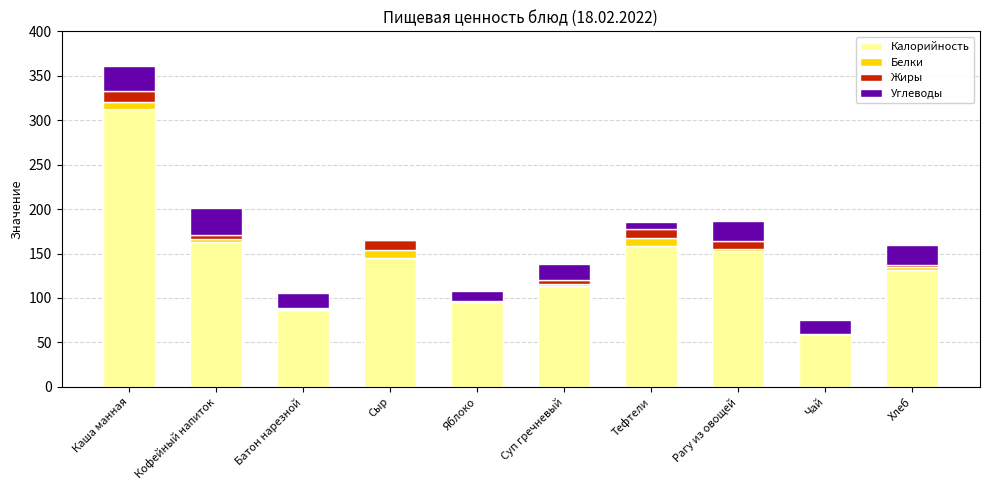

What is the sum of all Калорийность values?

1418.6